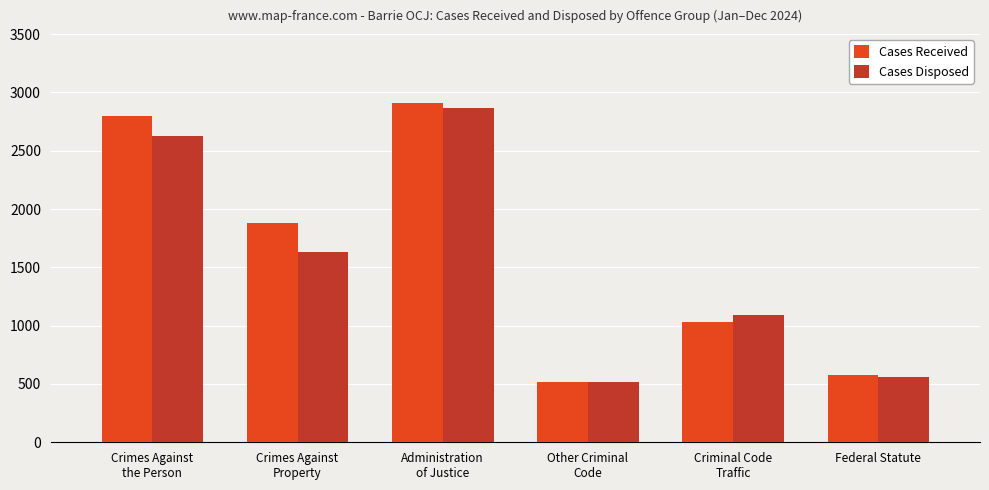

Rank the series at Crimes Against
the Person from highest to lowest value.

Cases Received, Cases Disposed